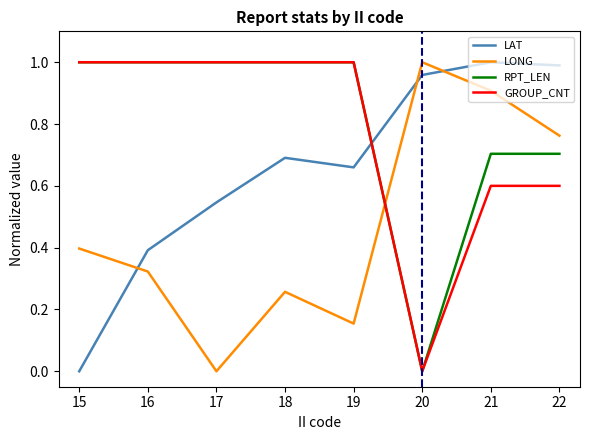

How many times do LONG and LAT cross each other?

3